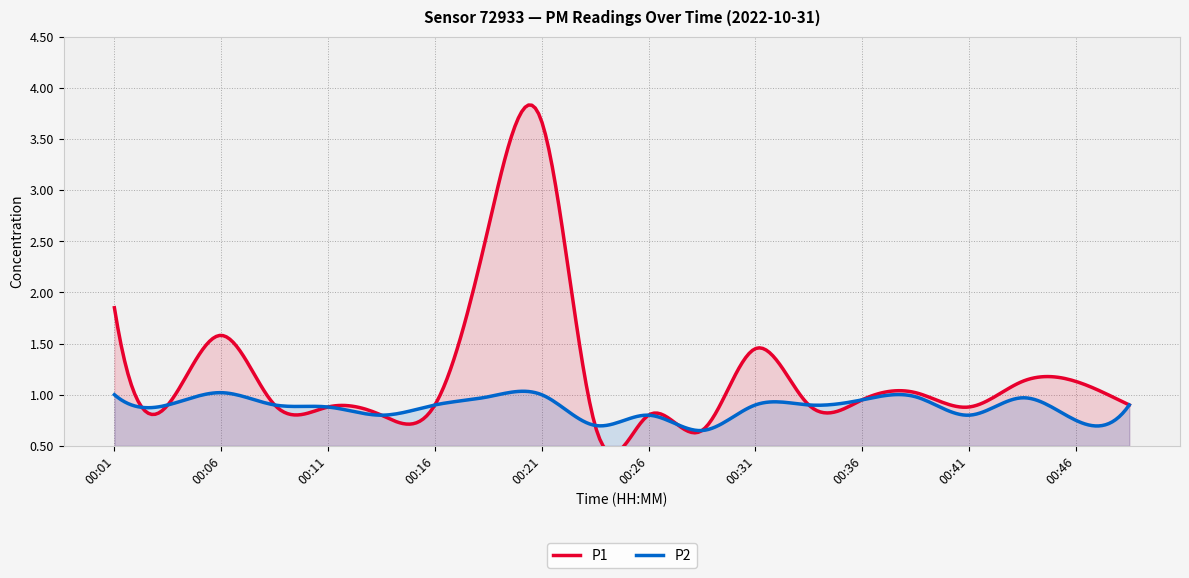

True or false: P1 has a value of 1.3 at 00:36.

False